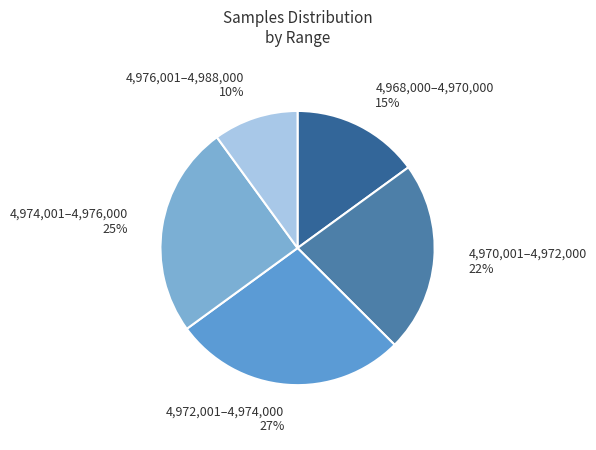

Rank the categories by value from highest to lowest.

4,972,001–4,974,000 27%, 4,974,001–4,976,000 25%, 4,970,001–4,972,000 22%, 4,968,000–4,970,000 15%, 4,976,001–4,988,000 10%